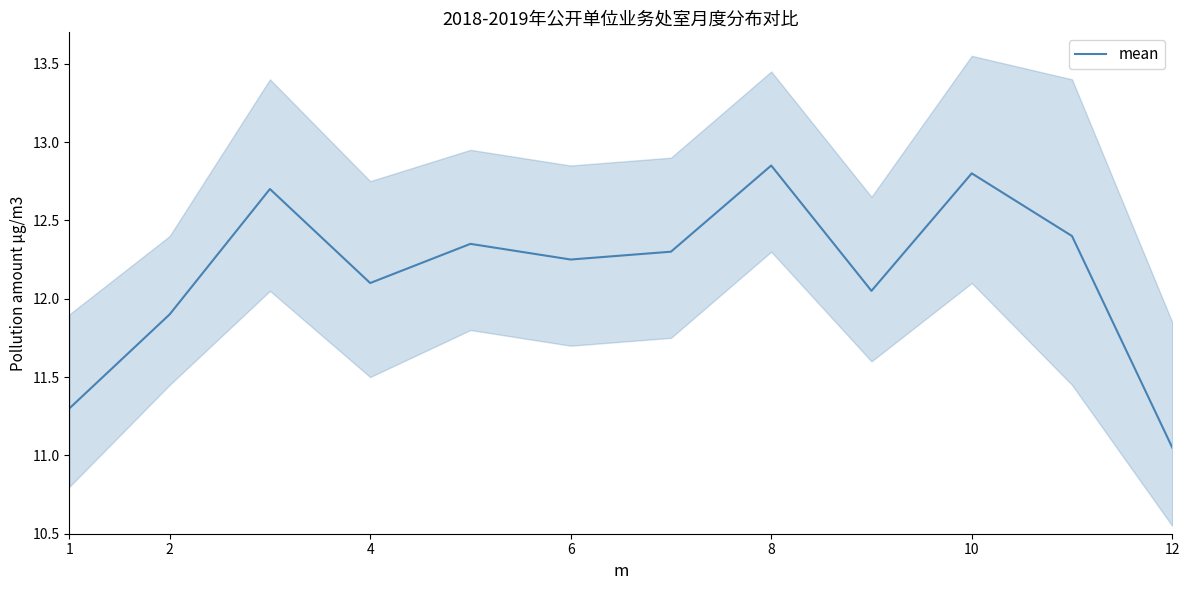

Which category has the lowest value in the mean series?

12